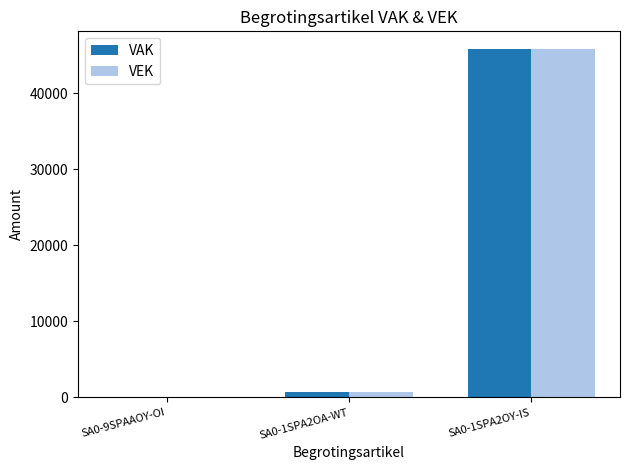

What are all the series names shown in the legend?

VAK, VEK